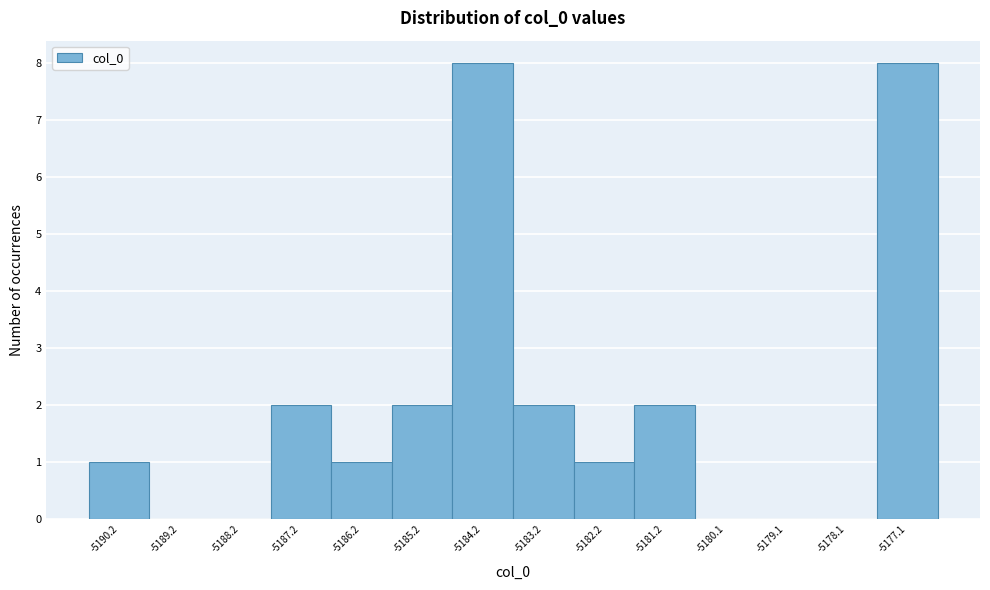

What is the height of the bar covering -5186.6 to -5185.6 on the x-axis? Neither the bar edges nor the heights are printed on the chart, so give them approximately, as read against the axes.

1